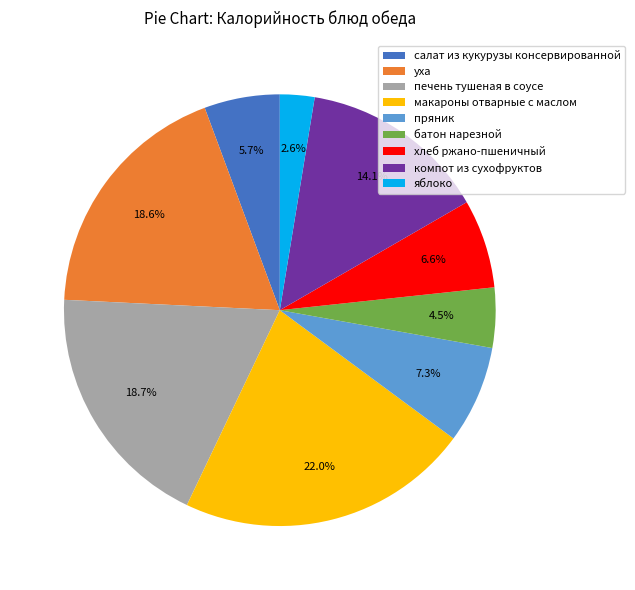

The макароны отварные с маслом slice represents 22% of the pie. True or false?

True